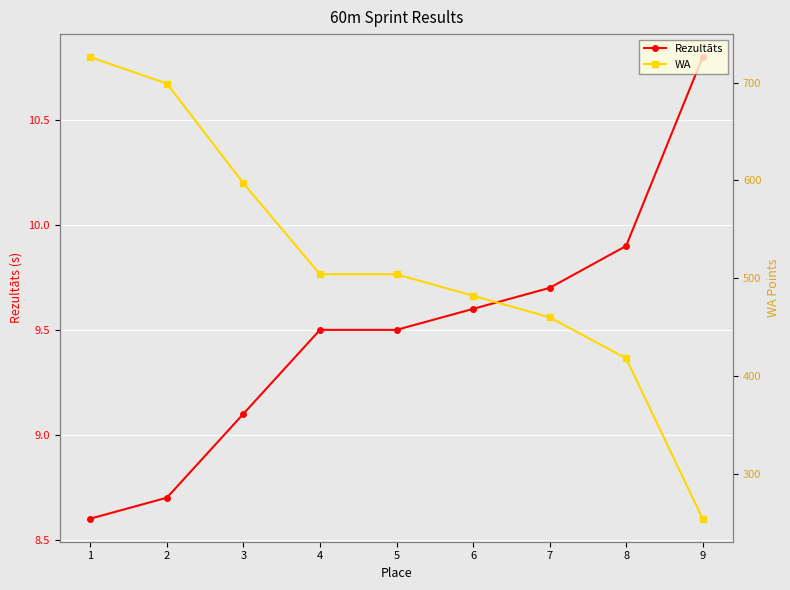

True or false: WA and Rezultāts cross at least once.

False